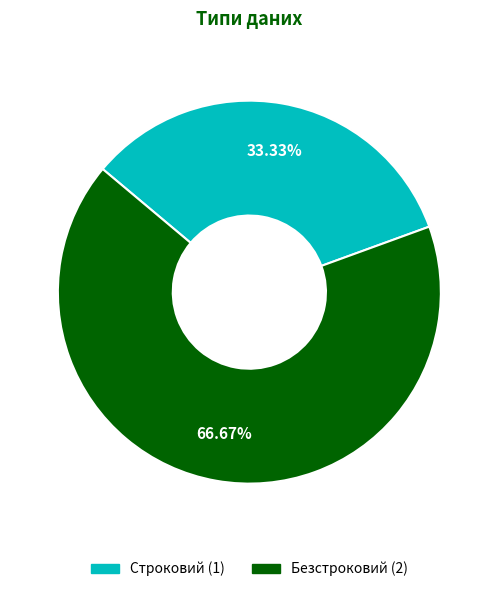

The Безстроковий slice represents 67% of the pie. True or false?

True